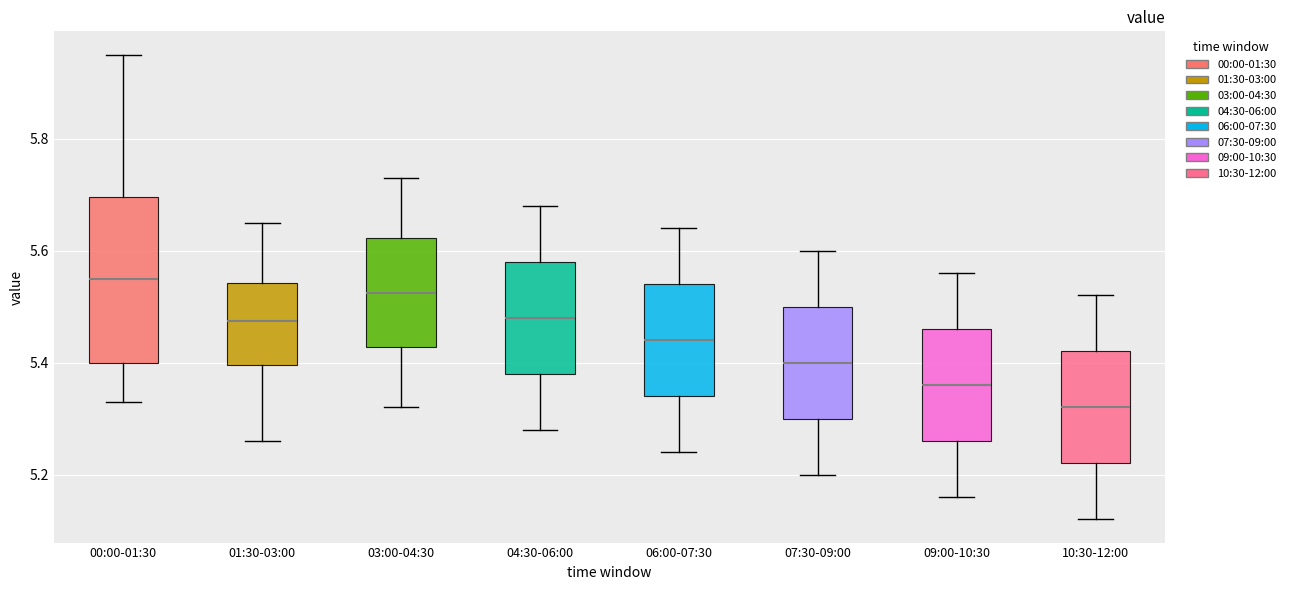

Which box has the highest median line?

00:00-01:30